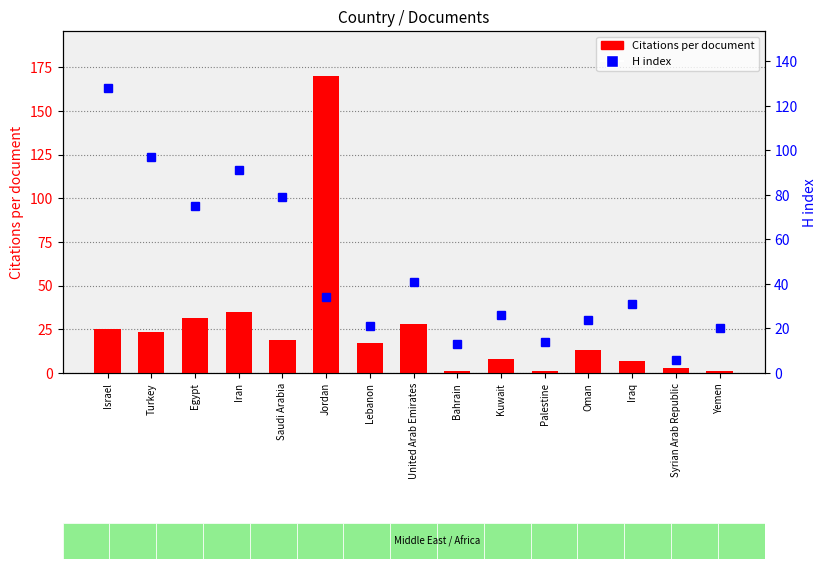

Which series has the largest total across all categories?

H index